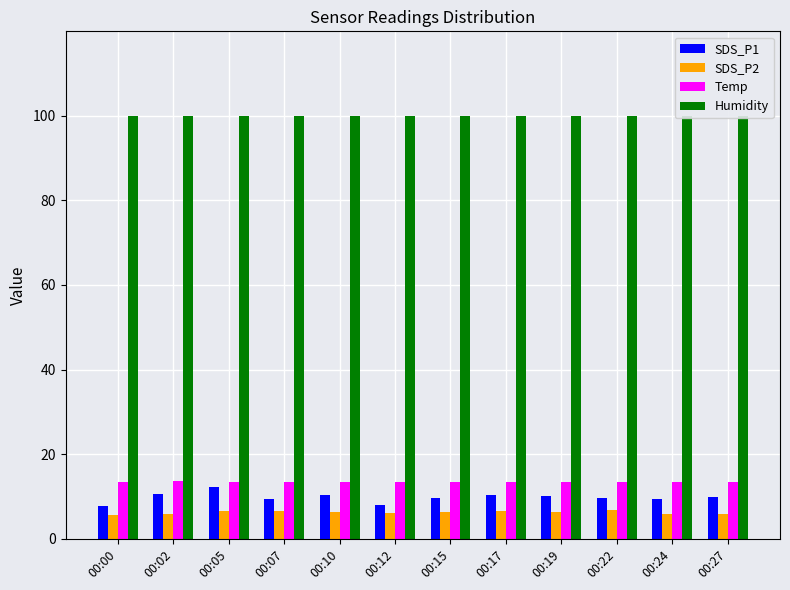

Reading left to right, list all the values displayed in this chart.

SDS_P1: 00:00=7.8	00:02=10.6	00:05=12.3	00:07=9.5	00:10=10.4	00:12=8.1	00:15=9.6	00:17=10.4	00:19=10.1	00:22=9.8	00:24=9.3	00:27=9.9
SDS_P2: 00:00=5.7	00:02=5.8	00:05=6.7	00:07=6.6	00:10=6.3	00:12=6.0	00:15=6.3	00:17=6.6	00:19=6.4	00:22=6.8	00:24=5.8	00:27=5.8
Temp: 00:00=13.5	00:02=13.6	00:05=13.5	00:07=13.5	00:10=13.5	00:12=13.5	00:15=13.5	00:17=13.5	00:19=13.5	00:22=13.5	00:24=13.5	00:27=13.4
Humidity: 00:00=99.9	00:02=99.9	00:05=99.9	00:07=99.9	00:10=99.9	00:12=99.9	00:15=99.9	00:17=99.9	00:19=99.9	00:22=99.9	00:24=99.9	00:27=99.9